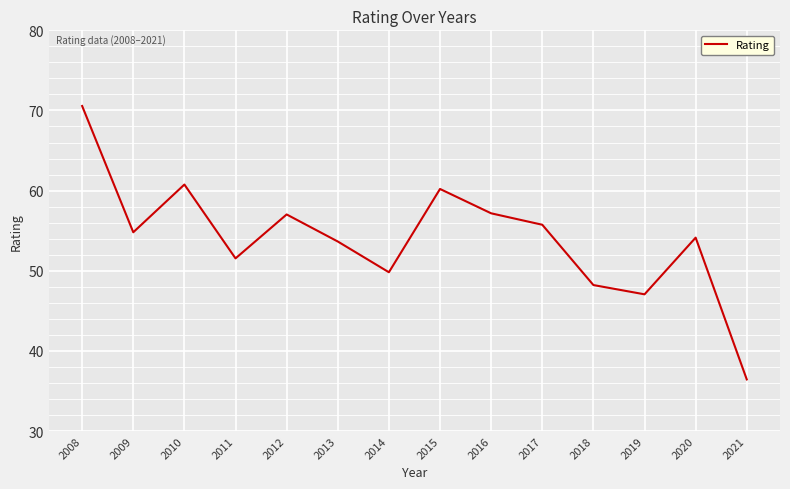

What is the greatest value displayed?

70.6